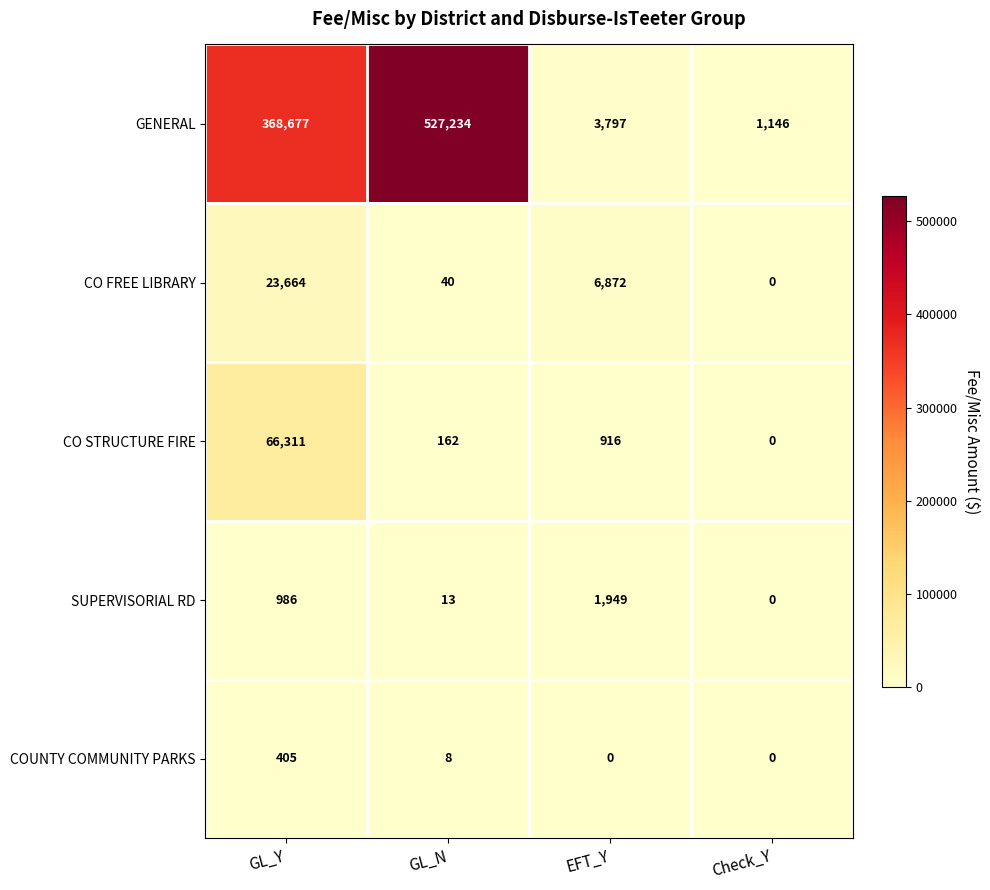

The value of CO FREE LIBRARY at GL_N is 16. True or false?

False